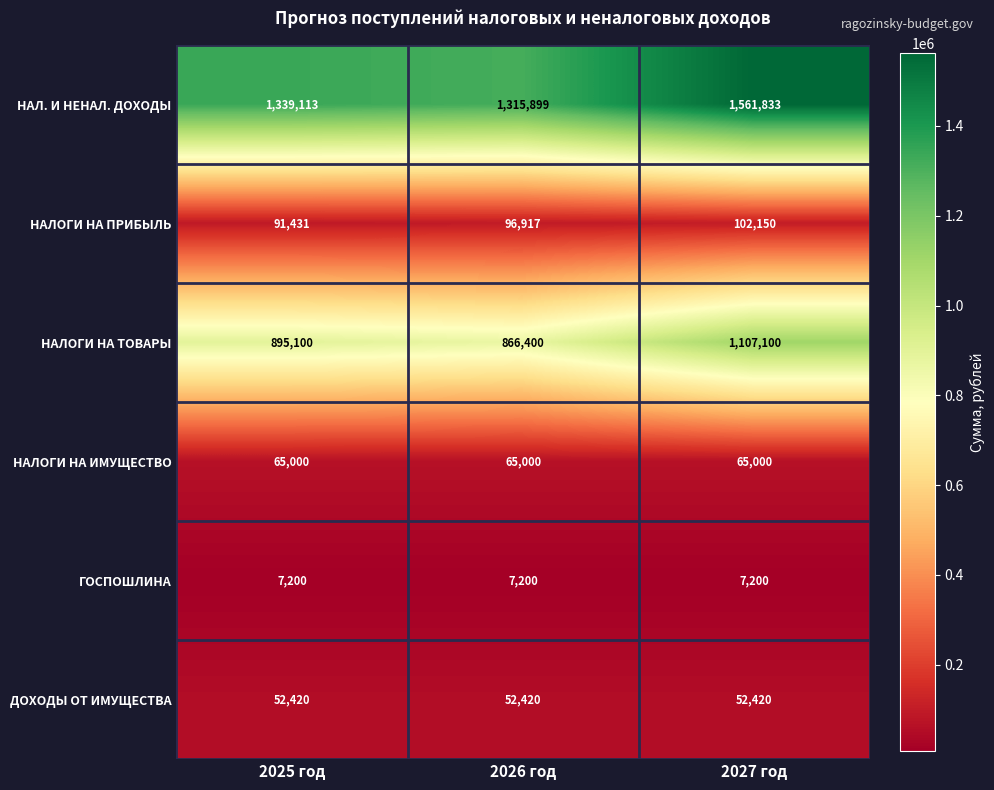

Reading left to right, extract all data points from this chart.

НАЛ. И НЕНАЛ. ДОХОДЫ: 1339113	1315899	1561833
НАЛОГИ НА ПРИБЫЛЬ: 91431	96917	102150
НАЛОГИ НА ТОВАРЫ: 895100	866400	1107100
НАЛОГИ НА ИМУЩЕСТВО: 65000	65000	65000
ГОСПОШЛИНА: 7200	7200	7200
ДОХОДЫ ОТ ИМУЩЕСТВА: 52420	52420	52420